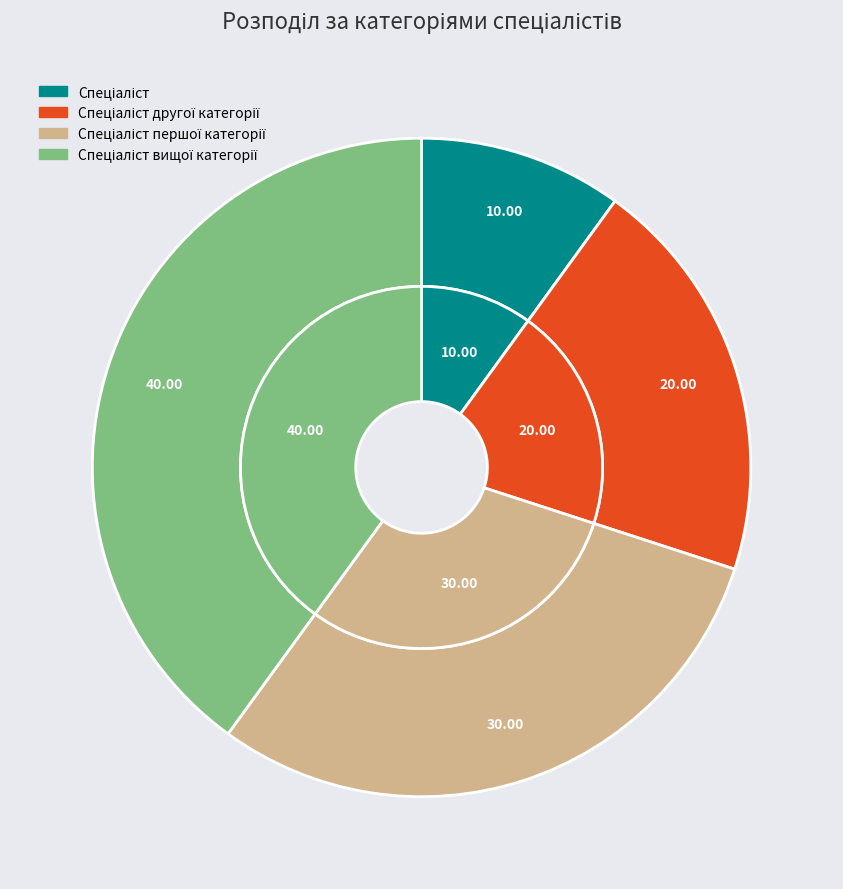

Is the sum of Спеціаліст and Спеціаліст першої категорії greater than half?

No